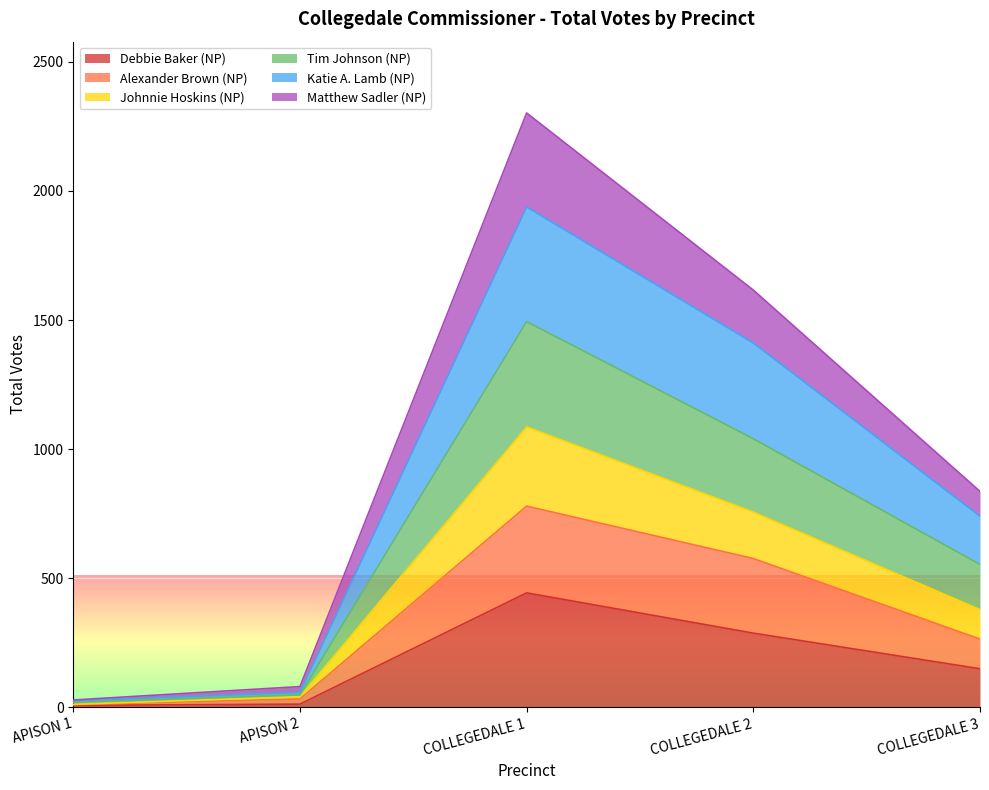

Which series changed the most between APISON 2 and COLLEGEDALE 1?

Katie A. Lamb (NP)